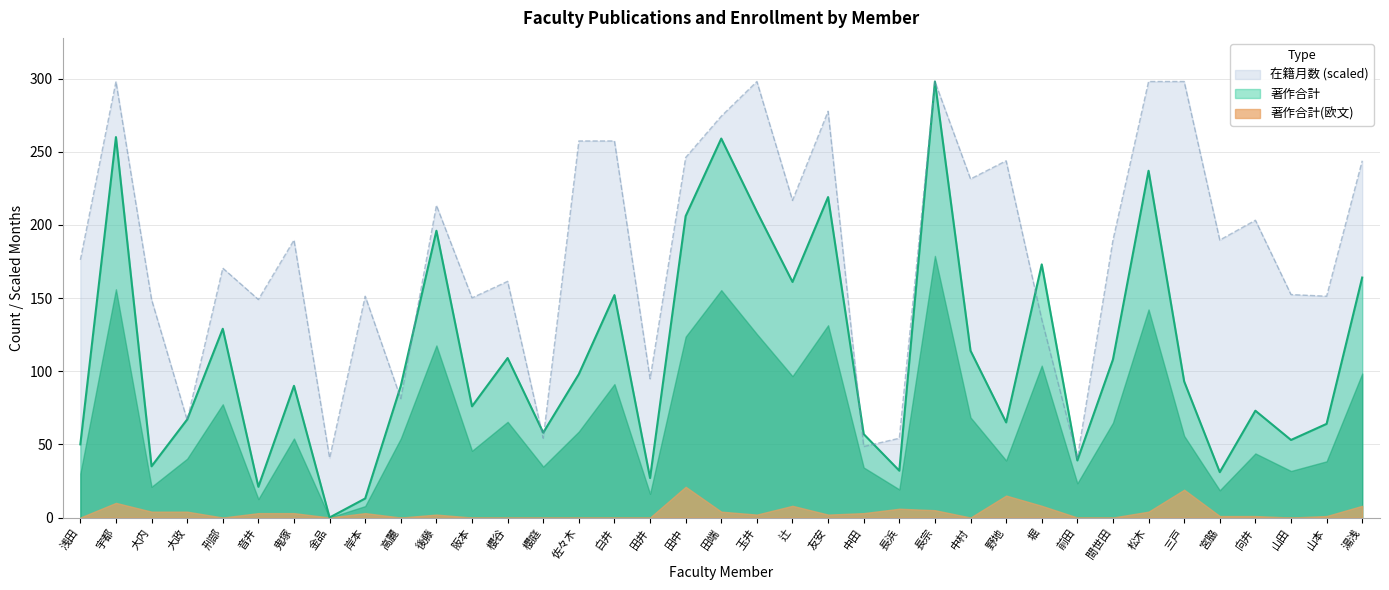

List the labels in order of 在籍月数 value, largest first.

宇都, 玉井, 長宗, 松木, 三戸, 友安, 田端, 佐々木, 白井, 田中, 野地, 湯浅, 中村, 辻, 後藤, 向井, 鬼塚, 間世田, 宮脇, 浅田, 刑部, 櫻谷, 山田, 岸本, 山本, 阪本, 大内, 音井, 堀, 田井, 高麗, 大政, 櫻庭, 長浜, 中田, 金品, 前田